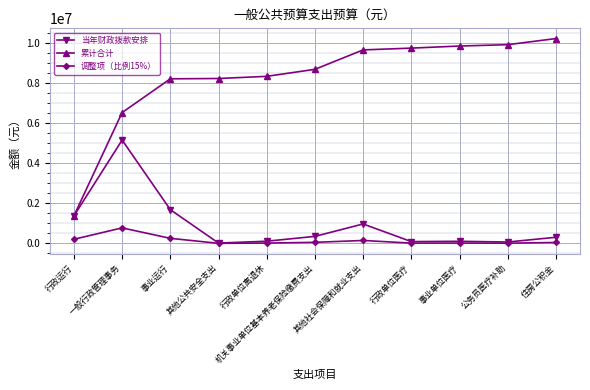

True or false: 调整项（比例15%） and 累计合计 cross at least once.

False